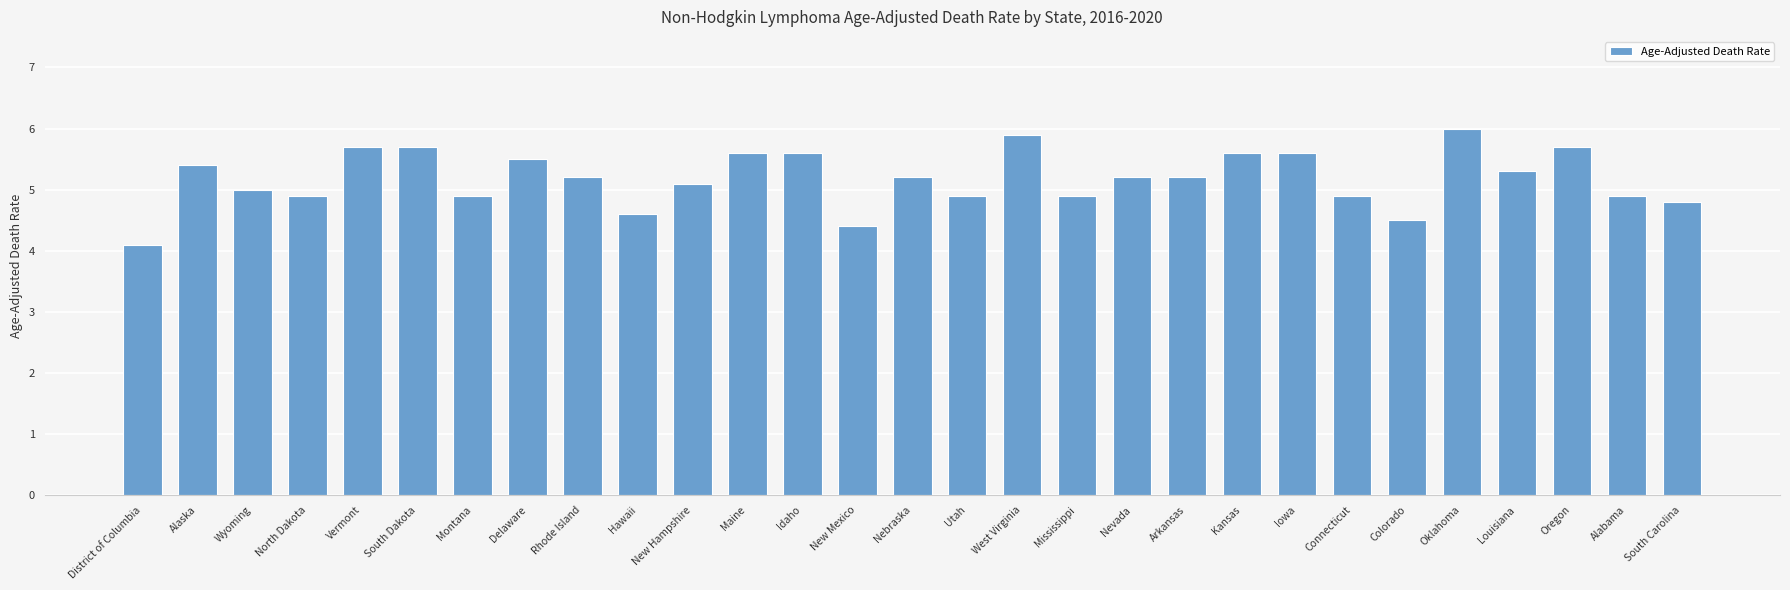

Where does the data first go above 5?

Alaska